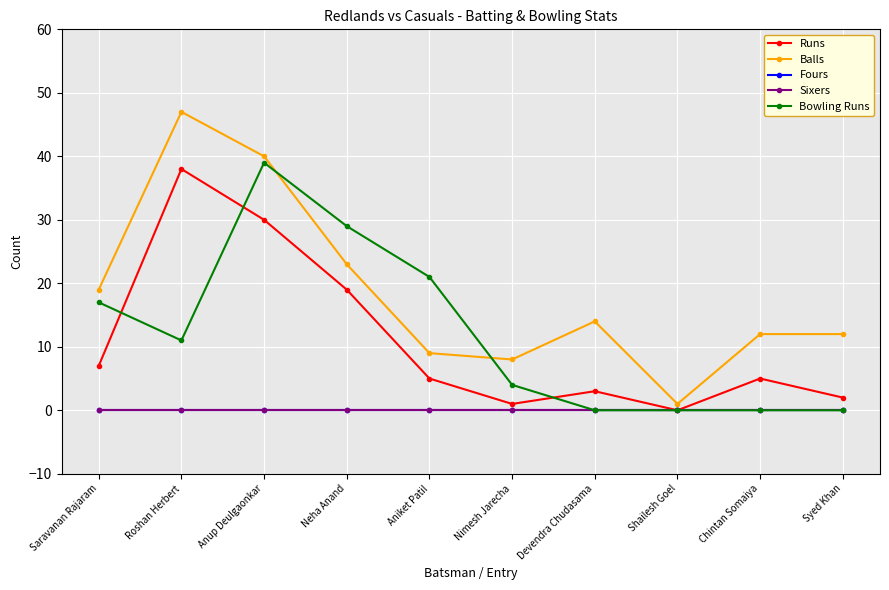

Does the chart have visible grid lines?

Yes